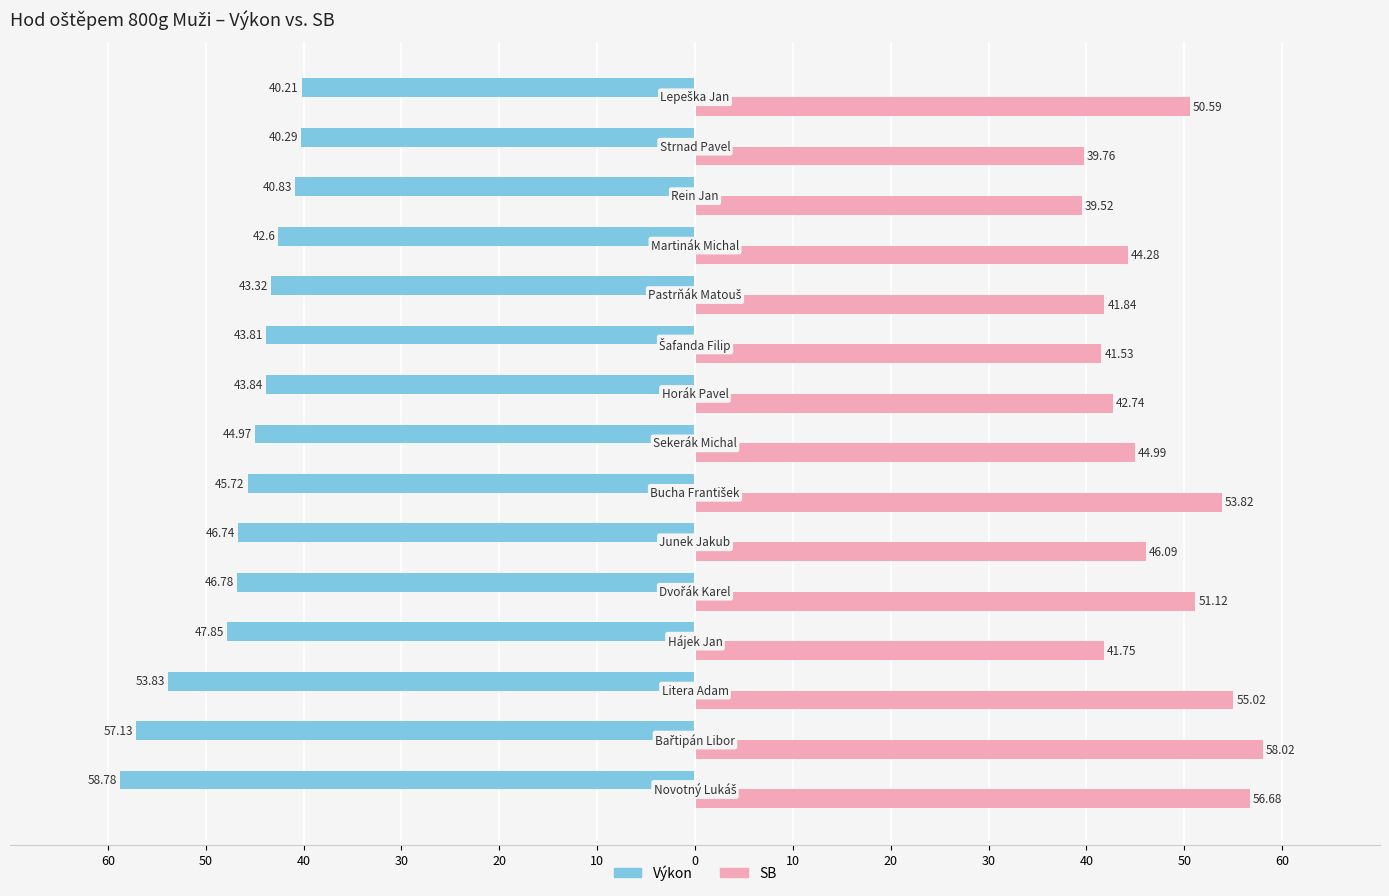

What are all the series names shown in the legend?

Výkon, SB